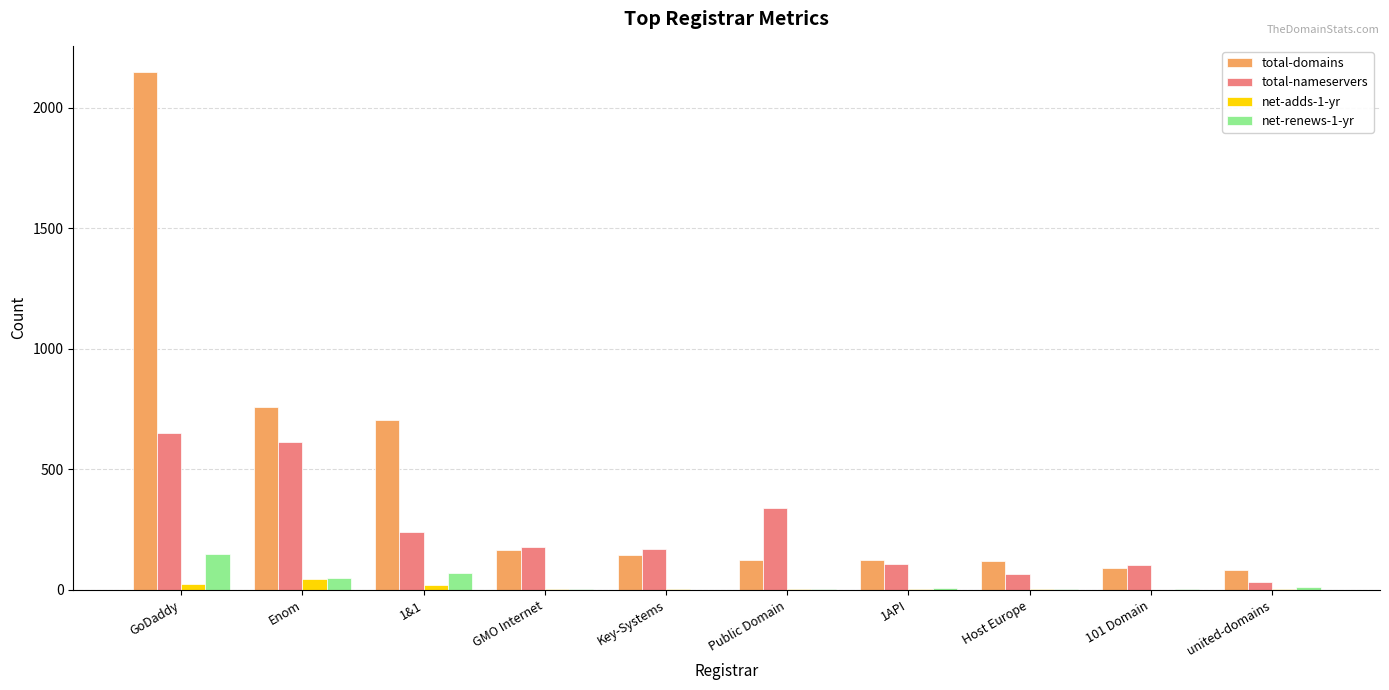

At which category is the sum across all series the highest?

GoDaddy